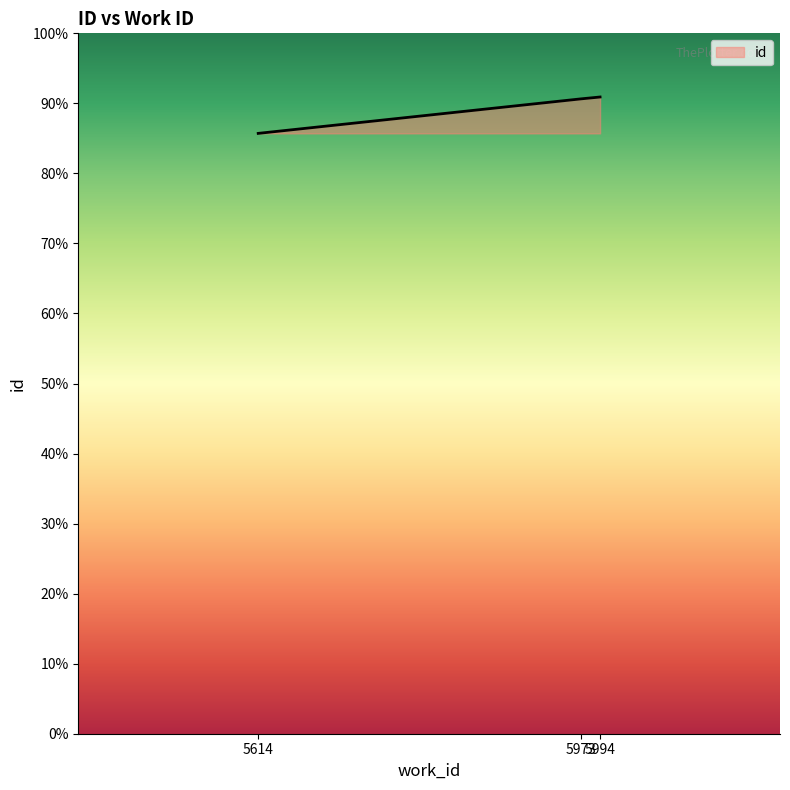

Is this an area chart (filled region under the line)?

Yes